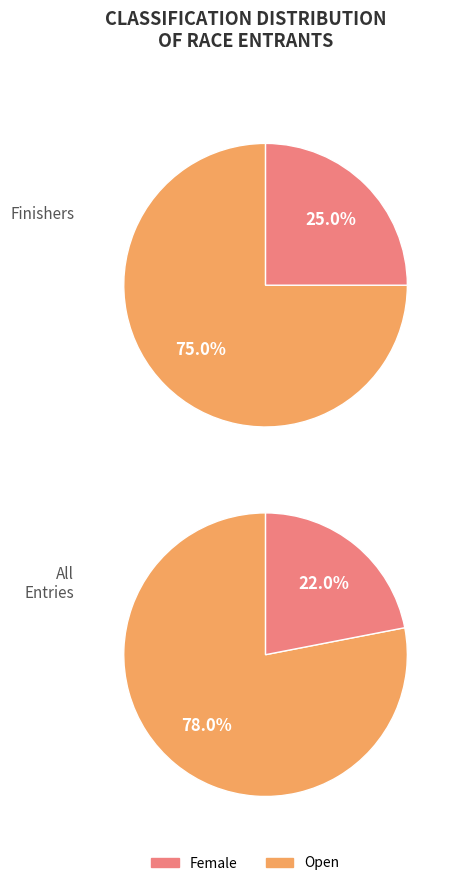

Is it true that Female is 25% of the pie?

True